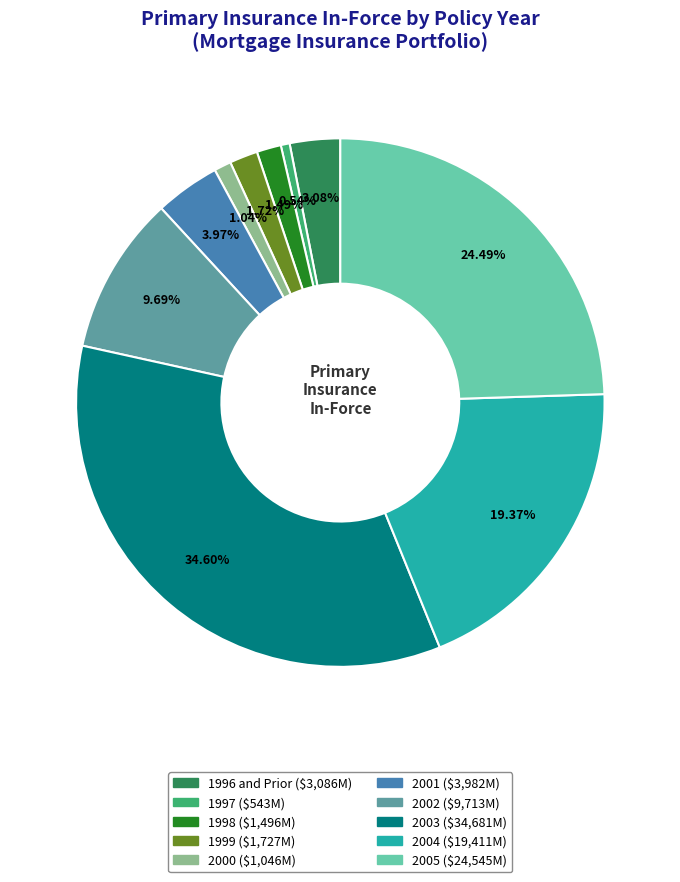

What percentage do 2003 and 2002 together represent?

44.3%